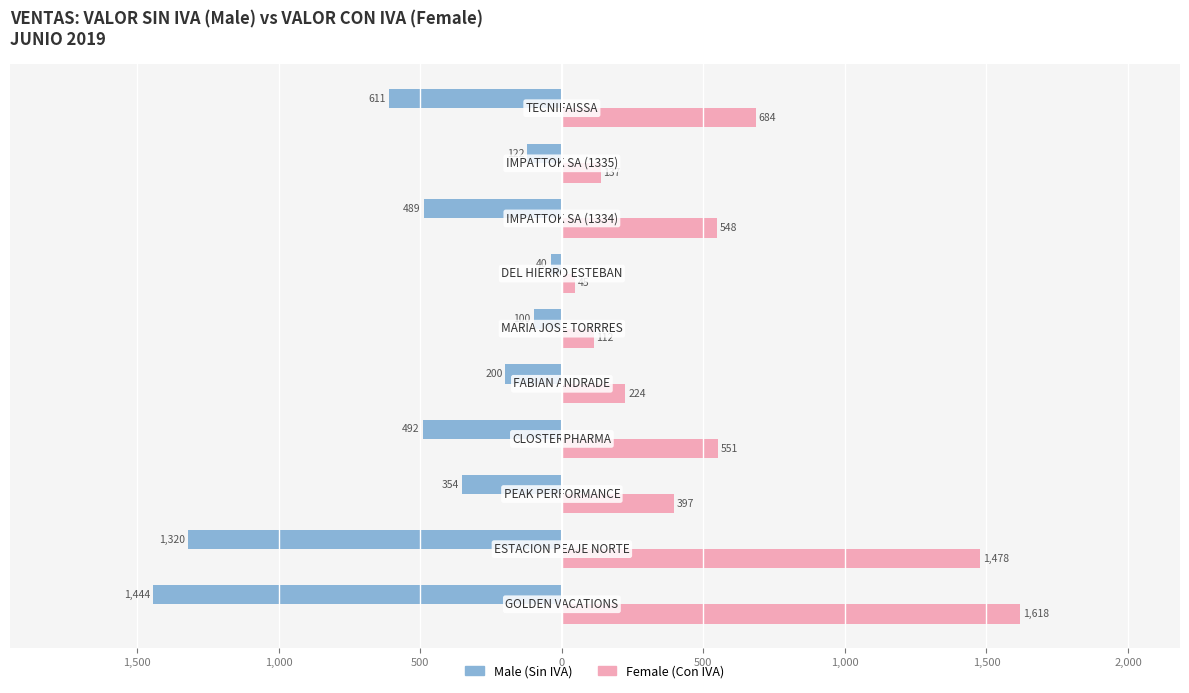

What is the value of the Male bar at the 2nd from the left?

-1320.0